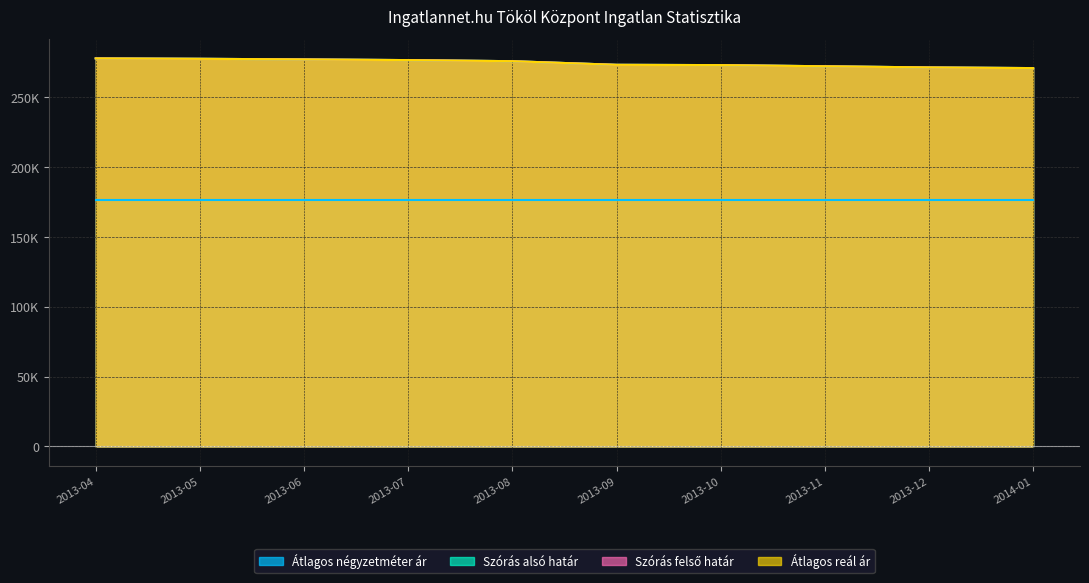

The value of Szórás alsó határ at 2013-04 is 120879. True or false?

False